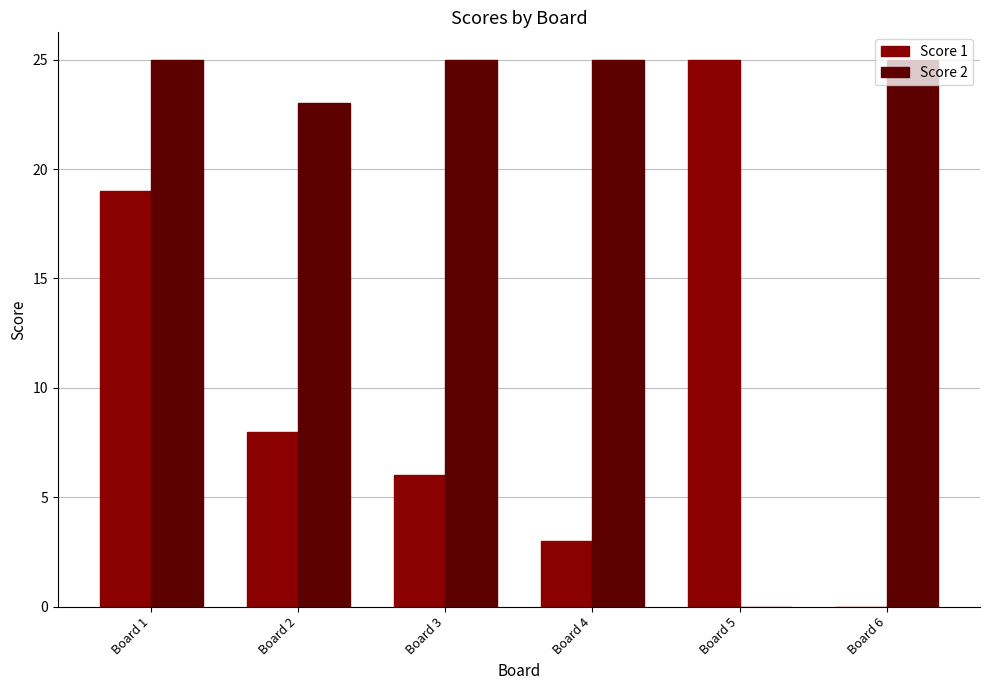

Reading left to right, transcribe all the data shown in this chart.

Score 1: 19	8	6	3	25	0
Score 2: 25	23	25	25	0	25